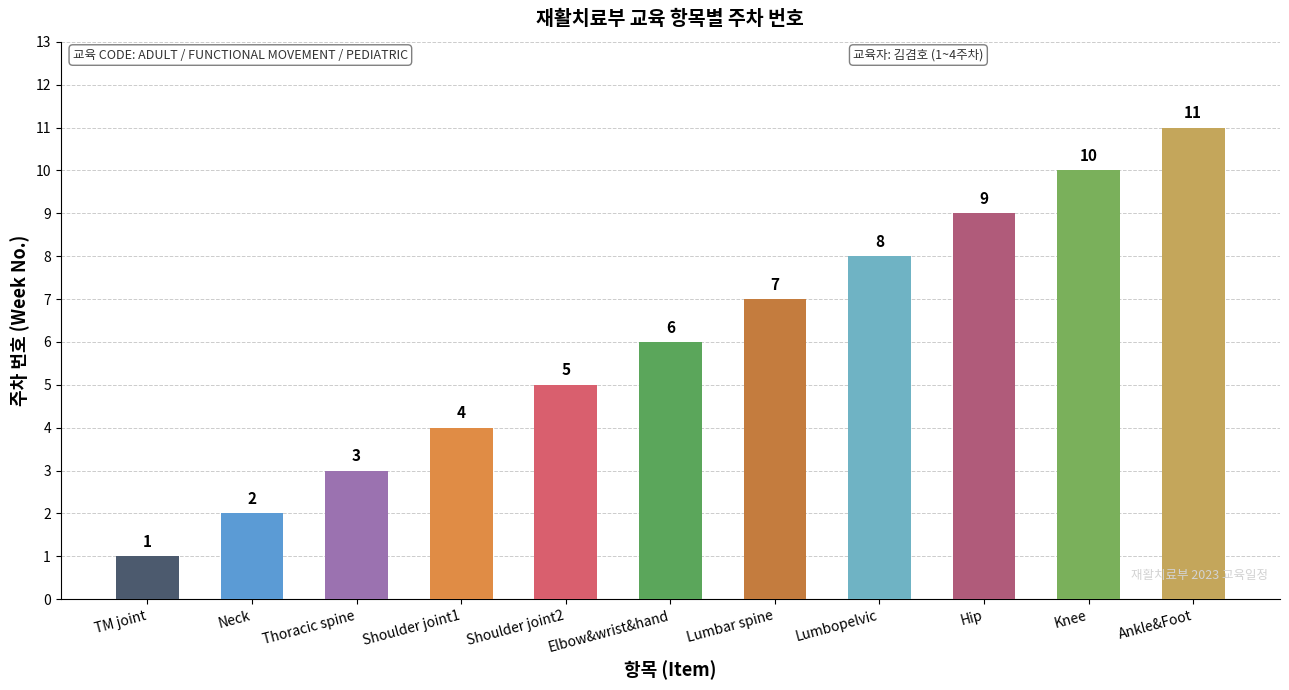

What is the value of the 2nd bar from the left?

2